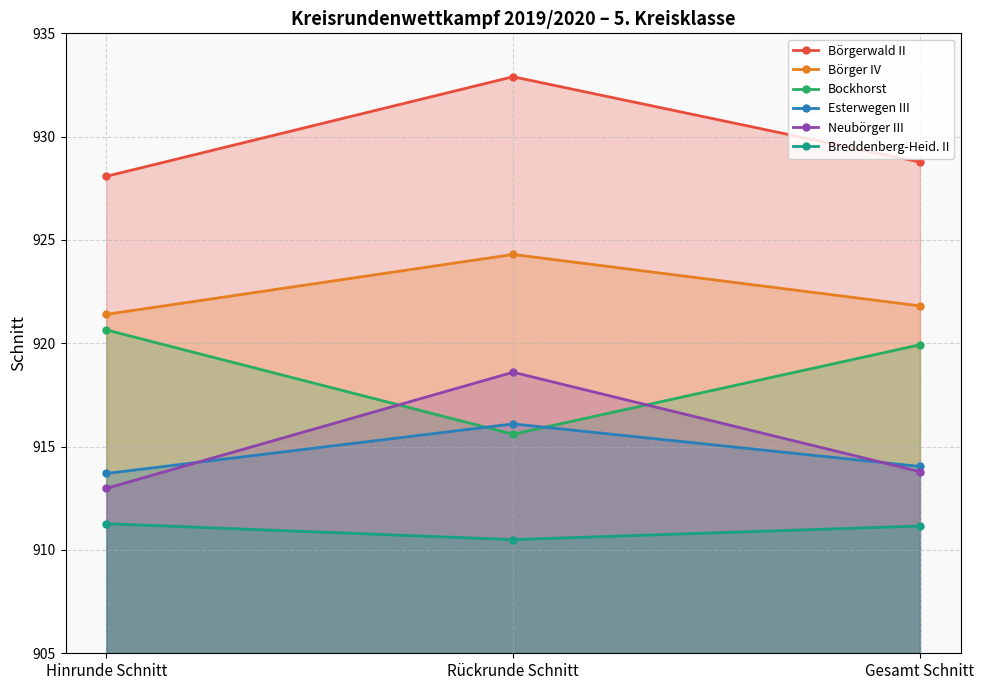

At which label is Bockhorst closest to 918?

Gesamt Schnitt